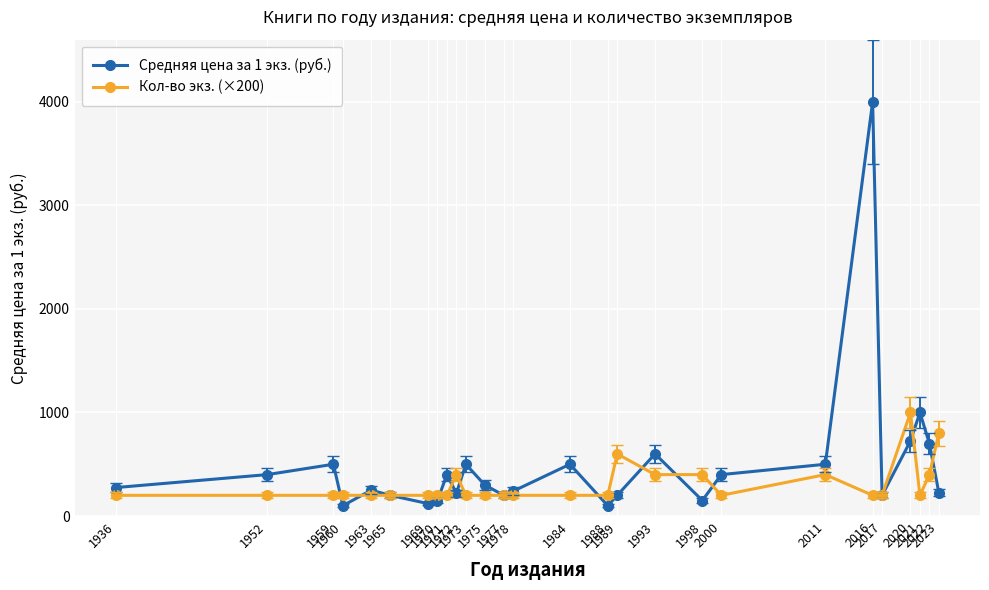

What is the sum of the Средняя цена за 1 экз. (руб.) values at 1936 and 1970?

425